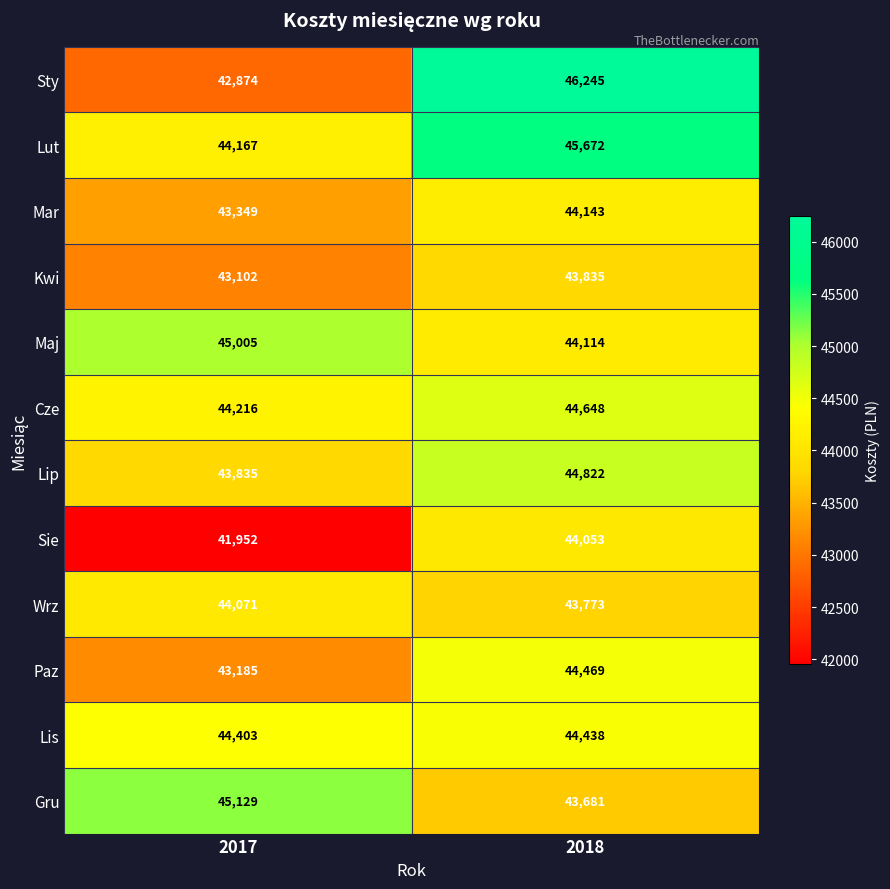

Reading left to right, what are all the values shown in this chart?

Sty: 2017=42874	2018=46245
Lut: 2017=44167	2018=45672
Mar: 2017=43349	2018=44143
Kwi: 2017=43102	2018=43835
Maj: 2017=45005	2018=44114
Cze: 2017=44216	2018=44648
Lip: 2017=43835	2018=44822
Sie: 2017=41952	2018=44053
Wrz: 2017=44071	2018=43773
Paz: 2017=43185	2018=44469
Lis: 2017=44403	2018=44438
Gru: 2017=45129	2018=43681